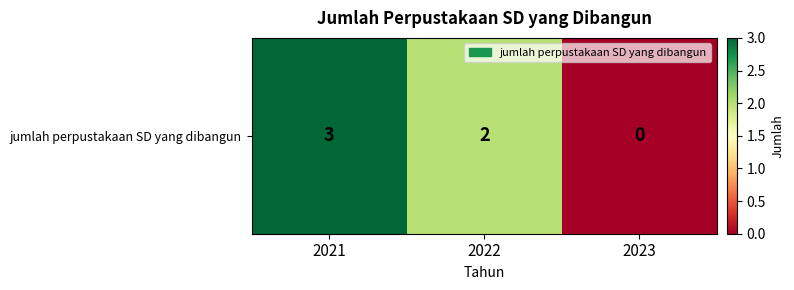

What is the change in value from 2021 to 2022?

-1